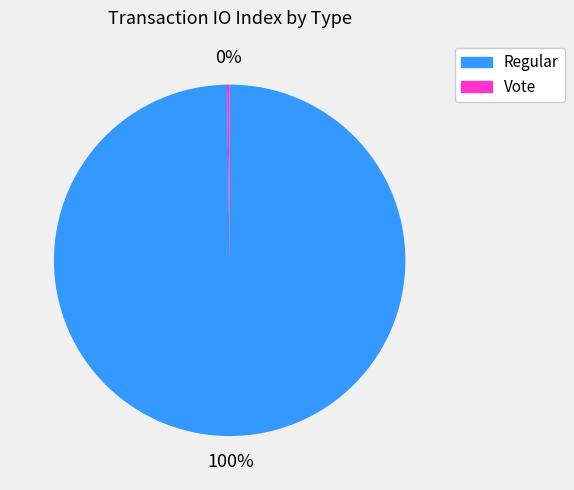

What is the majority slice?

Regular